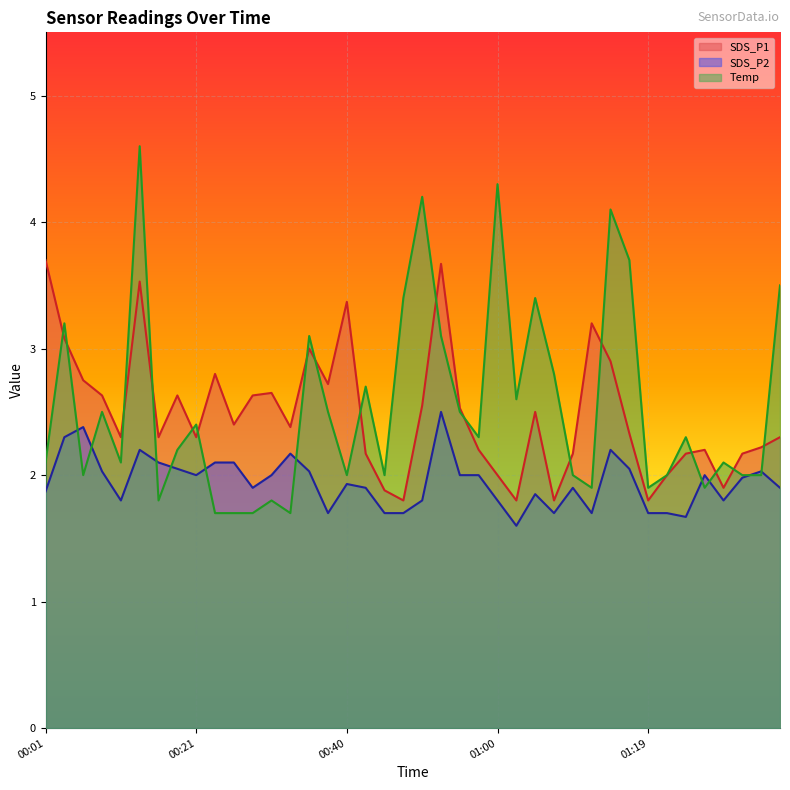

At which category is the sum across all series the highest?

00:14